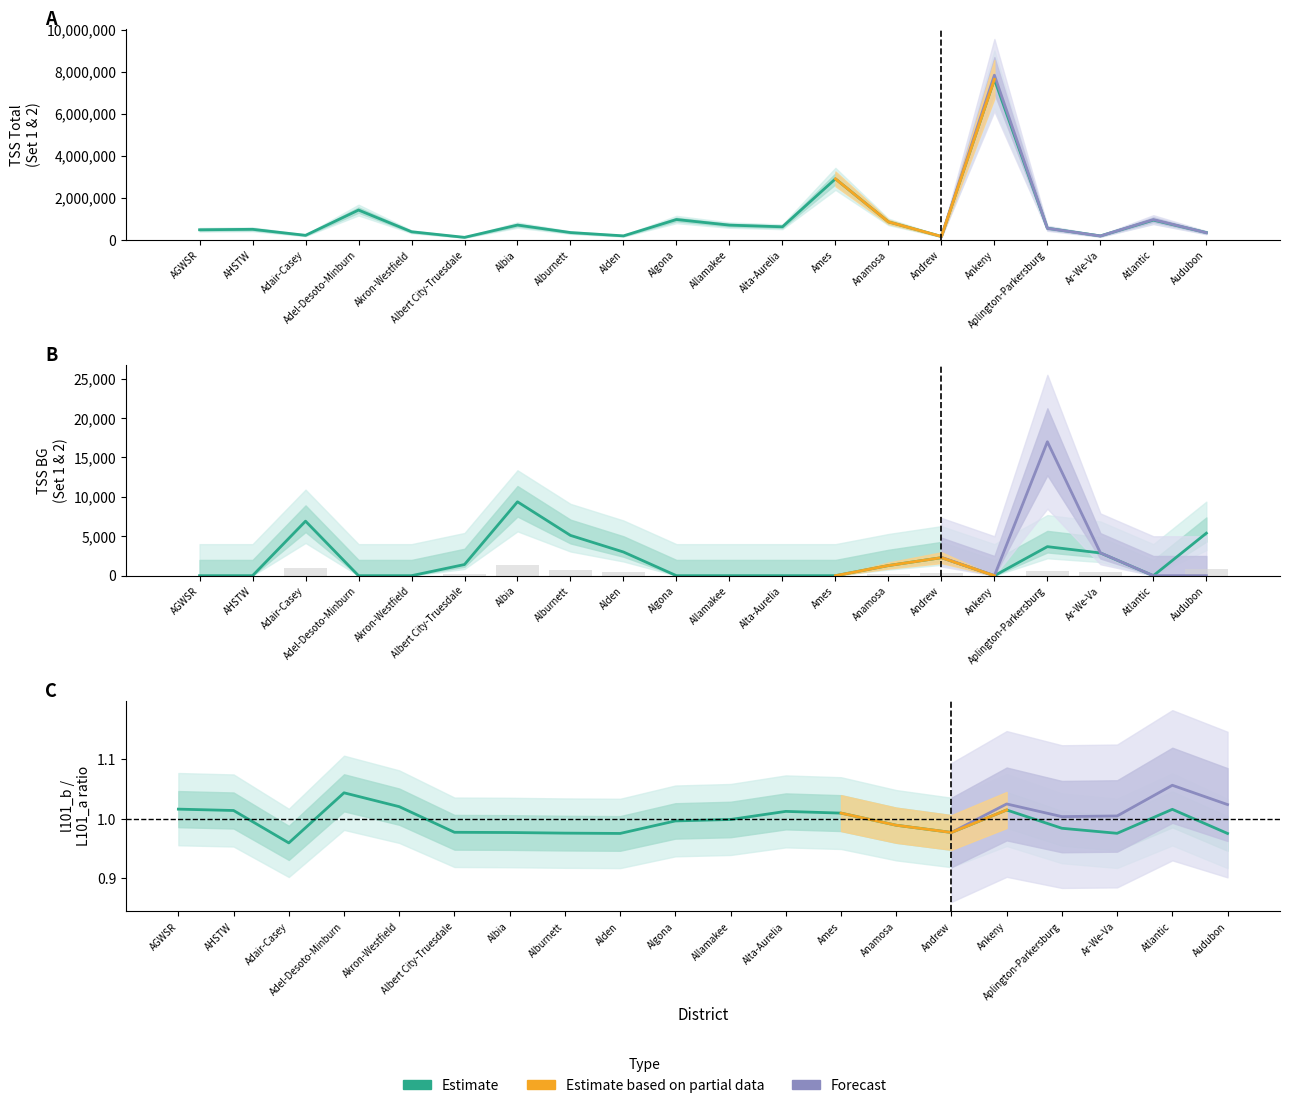

What is the sum of the TSS BG (Set1) values at Alden and Allamakee?

3002.0